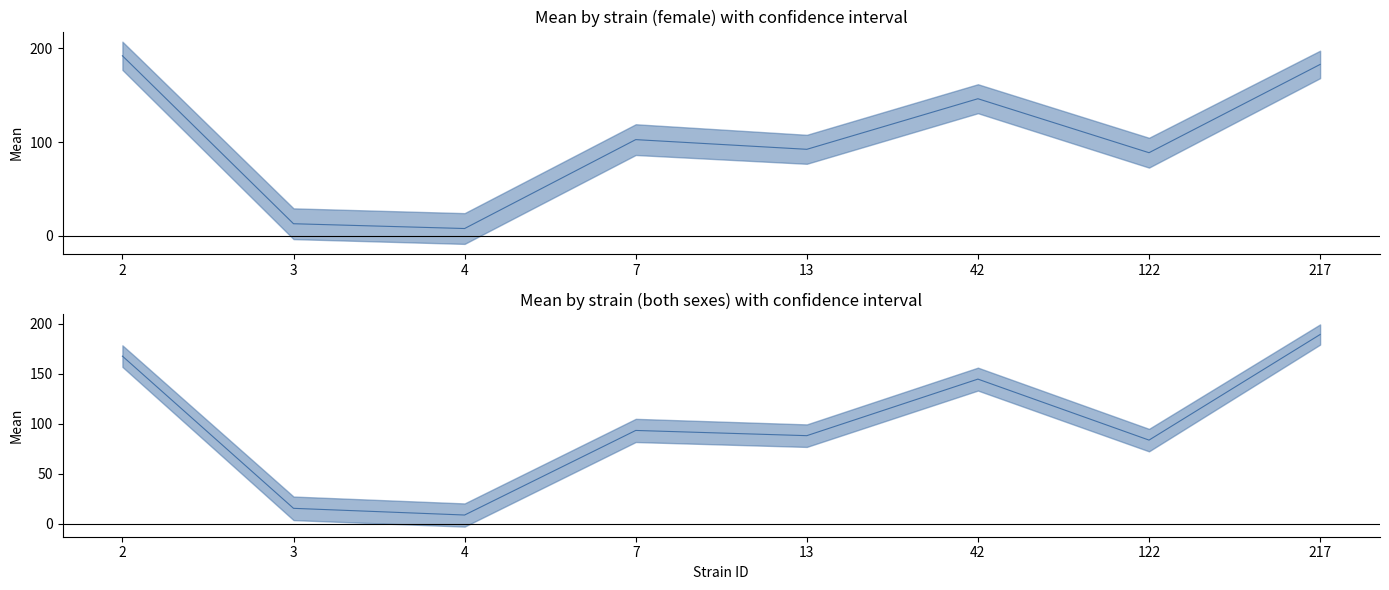

Reading right to left, transcribe all the data shown in this chart.

f_line: 217=182.8	122=88.7	42=146.2	13=92.3	7=102.6	4=7.9	3=13.0	2=192.0
both_line: 217=189.0	122=83.4	42=144.4	13=87.9	7=93.1	4=8.5	3=15.2	2=167.4